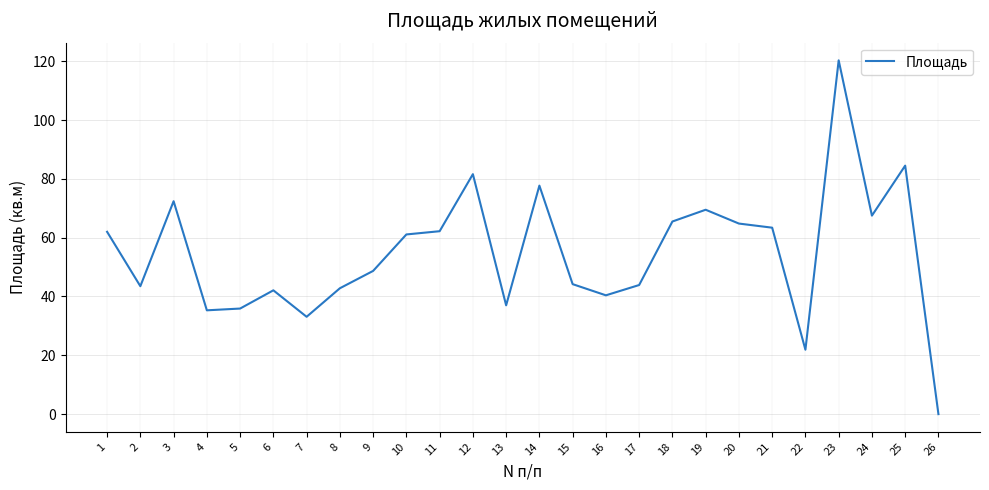

The value at 22 is 21.9. True or false?

True